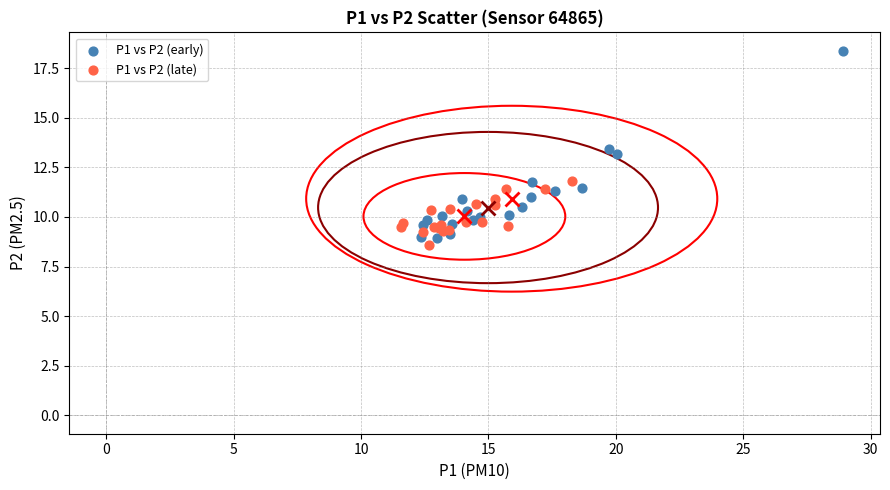

Which series has the widest spread of Y values?

P1 vs P2 (early)